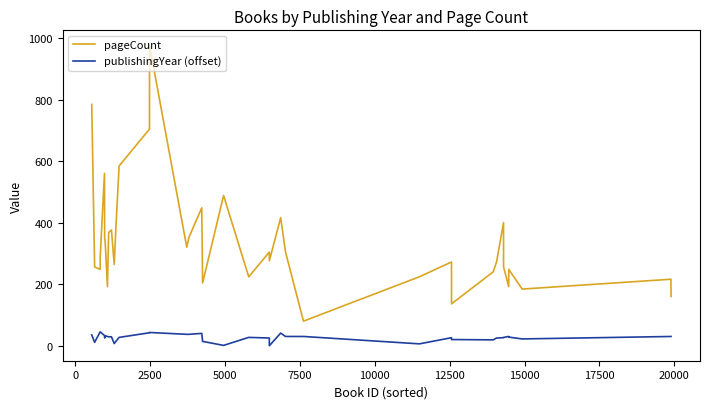

Which series has the largest total across all categories?

pageCount